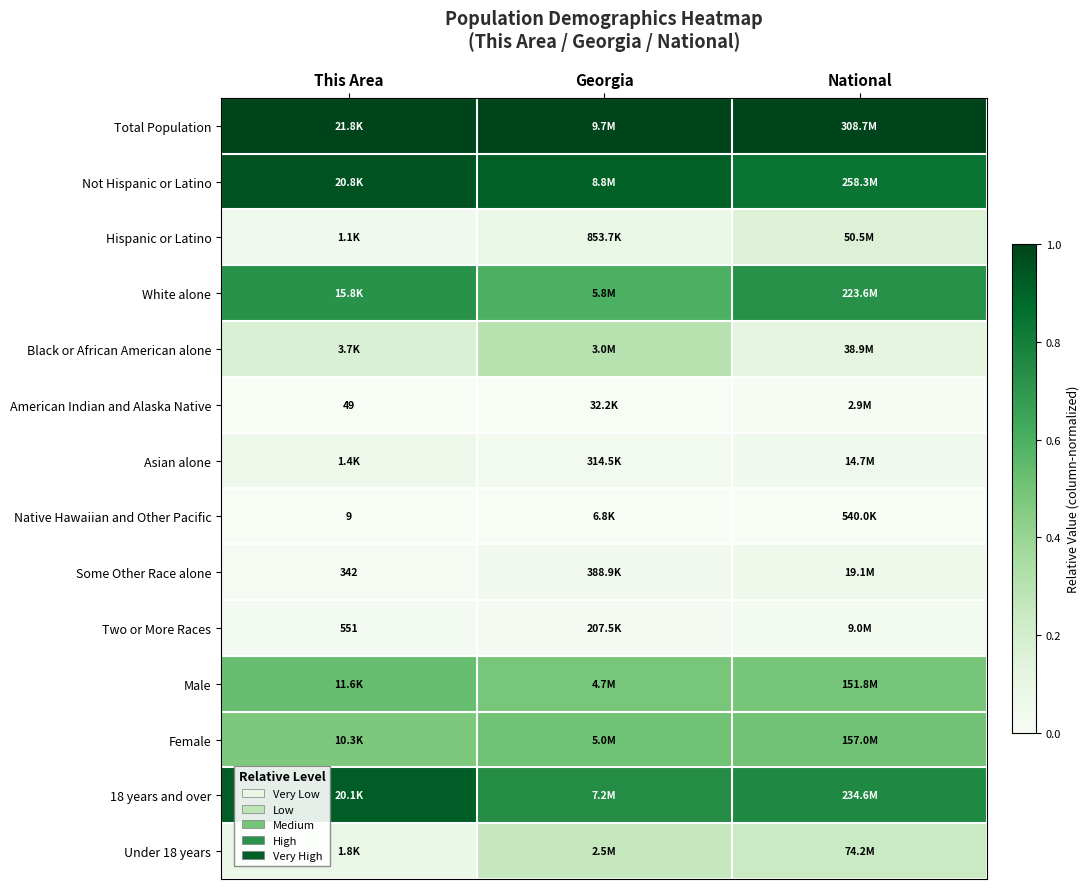

The value of Two or More Races at Georgia is 0.0. True or false?

False